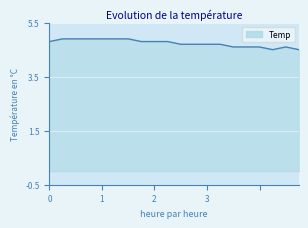

What is the difference between the maximum and second lowest values?

0.4